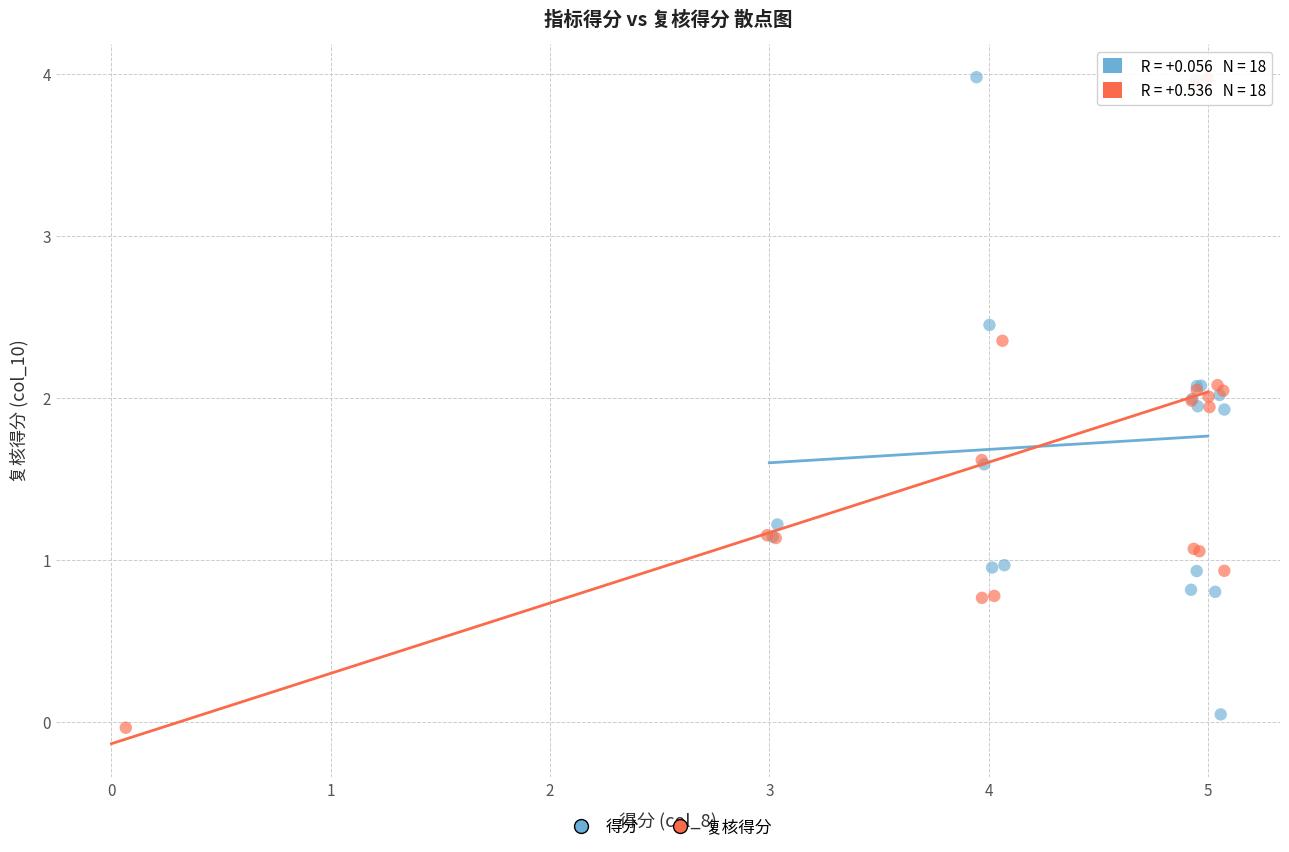

Which series has the largest Y range (max minus min)?

复核得分